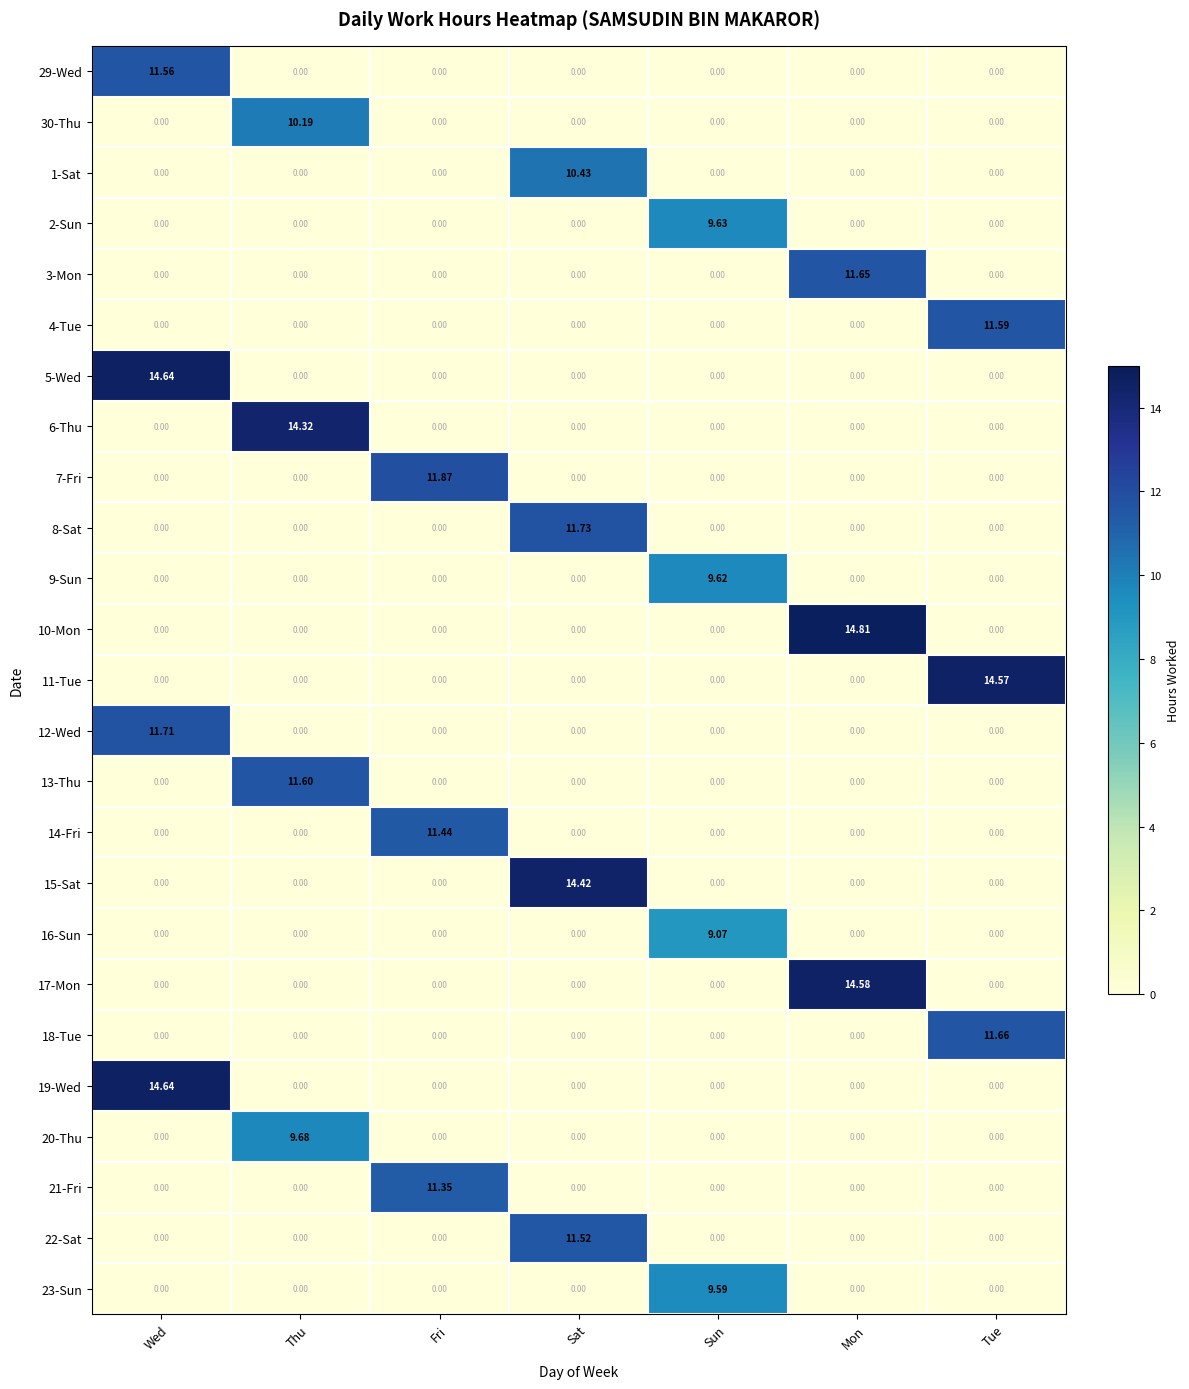

Which label corresponds to the largest value in the chart?

Mon